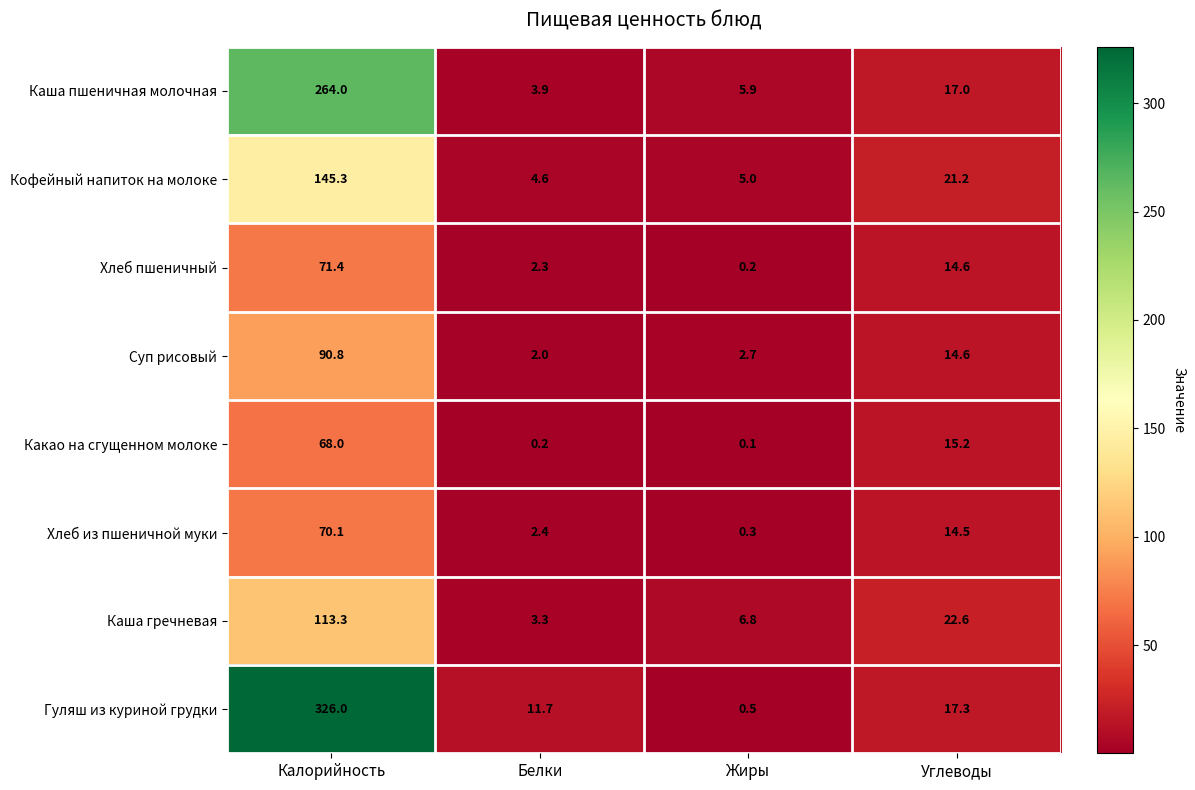

What is the difference between the second highest and second lowest values in the Каша гречневая series?

15.8